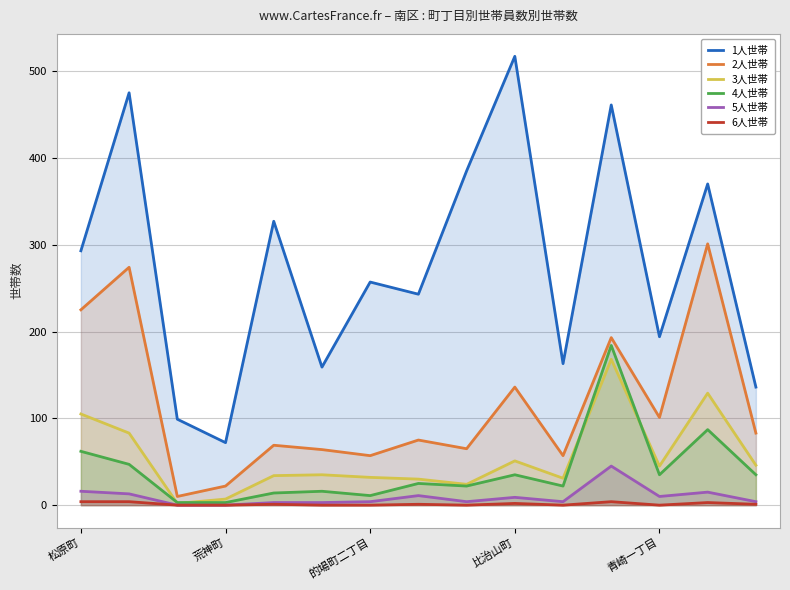

What is the sum of all 2人世帯 values?

1732